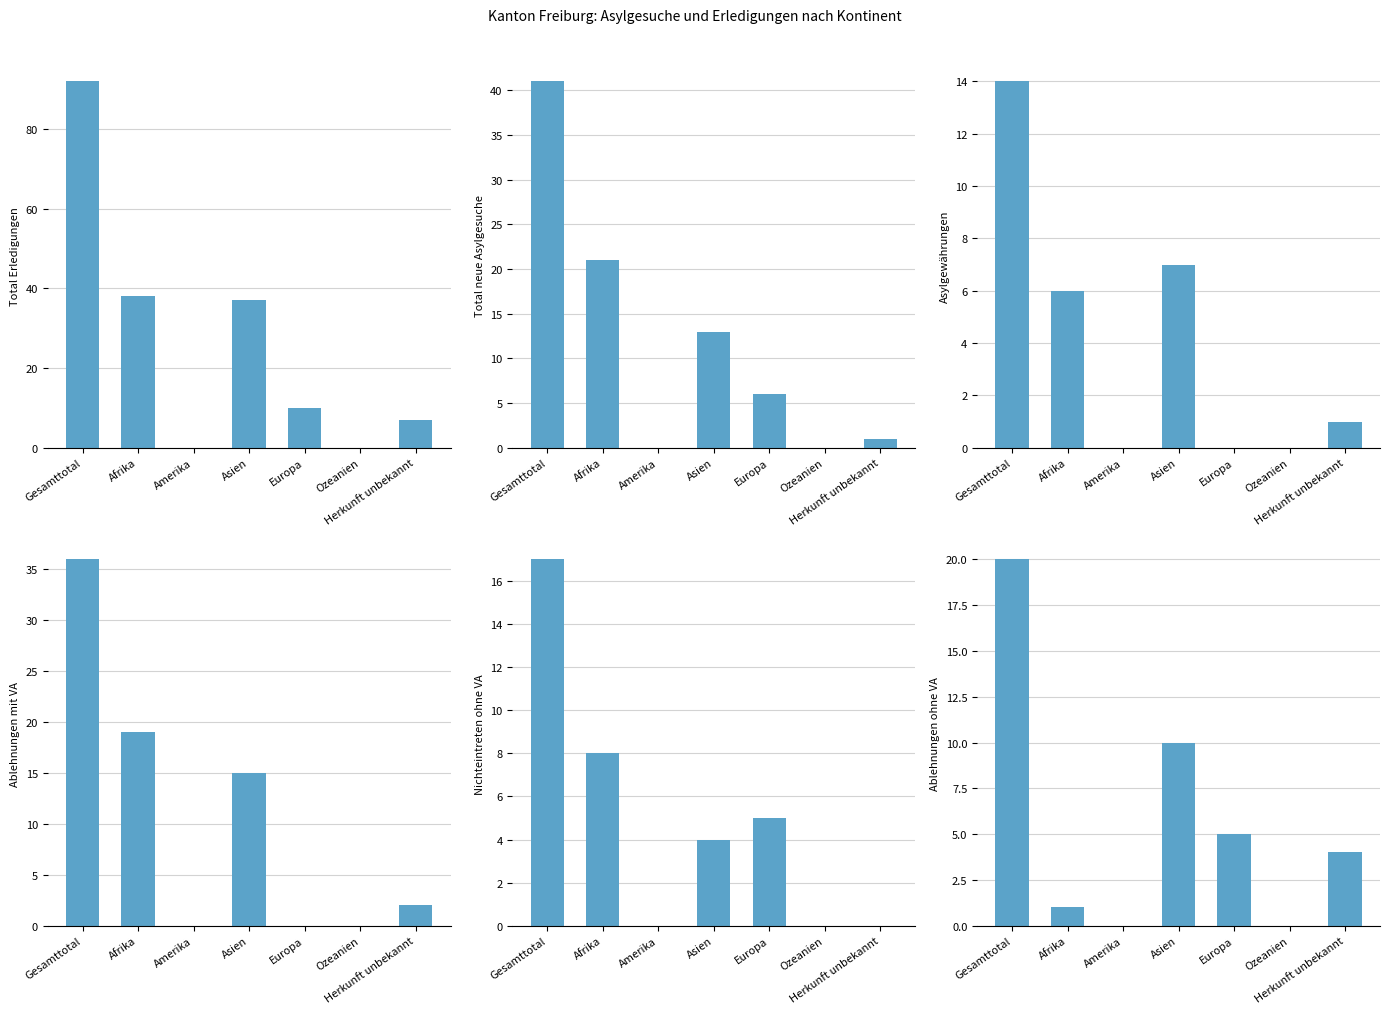

True or false: Nichteintreten ohne VA has a value of 7 at Europa.

False